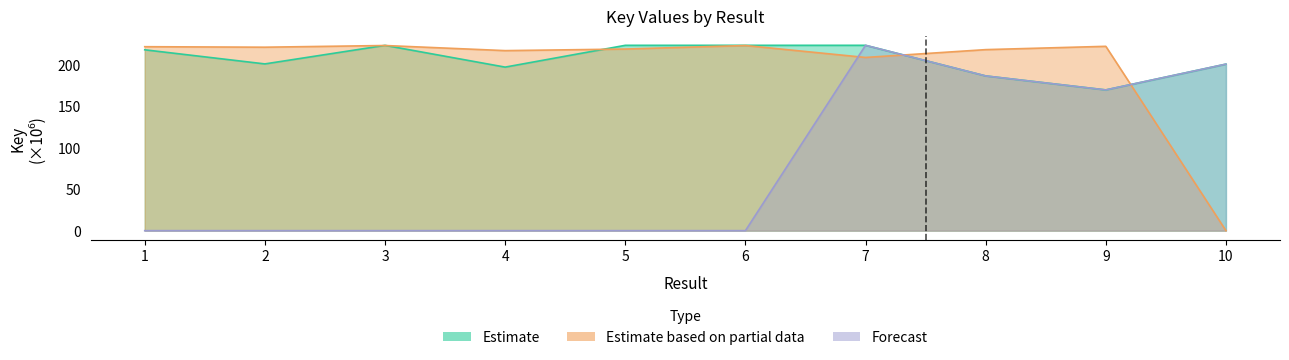

True or false: Forecast has a value of 245.7 at 8.

False